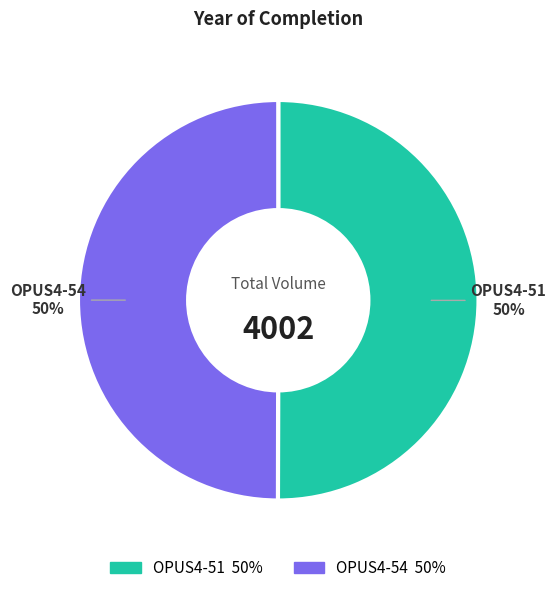

To the nearest percent, what portion does OPUS4-51 represent?

50%